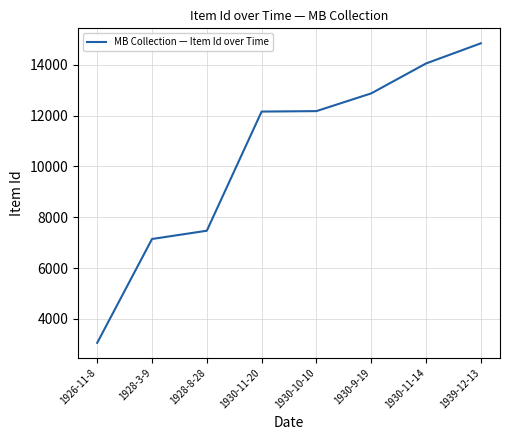

Is it true that the value at 1928-8-28 is 7468?

True